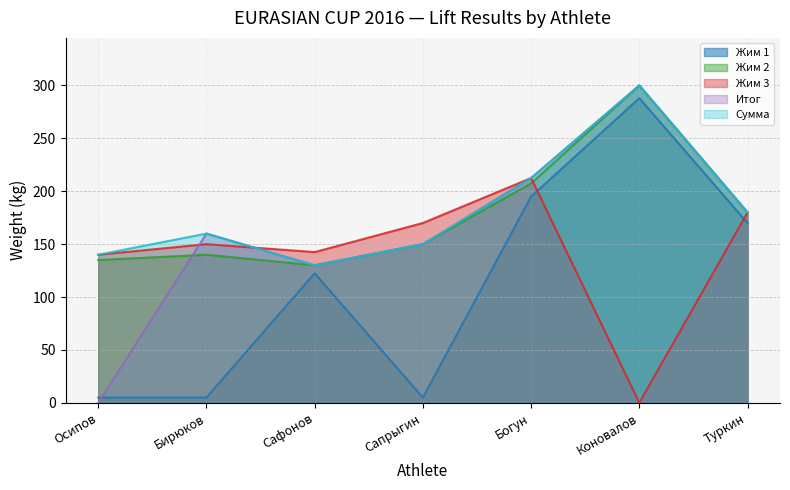

What are all the series names shown in the legend?

Жим 1, Жим 2, Жим 3, Итог, Сумма